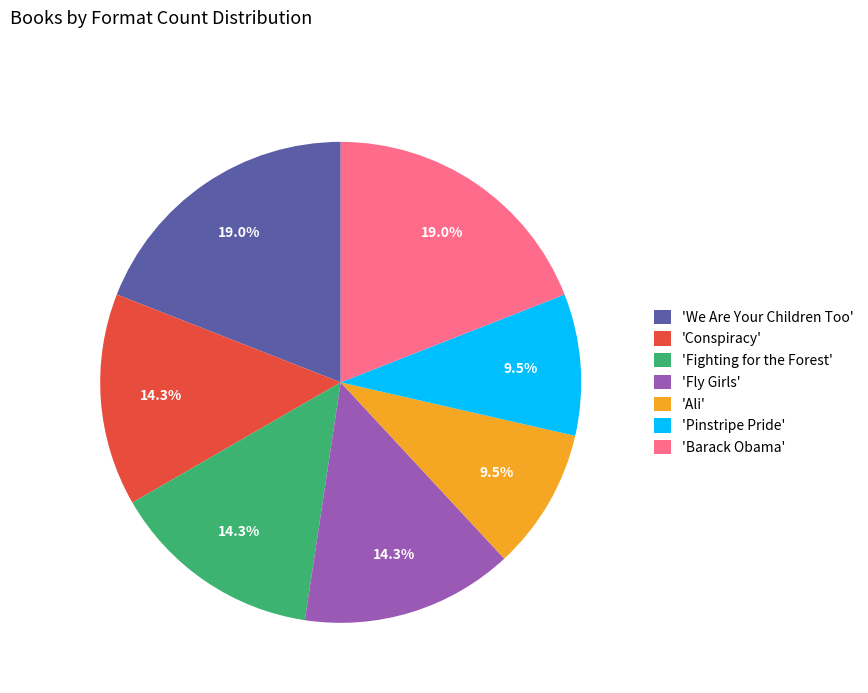

What is the ratio of the value at 'Fighting for the Forest' to the value at 'Fly Girls'?

1.0